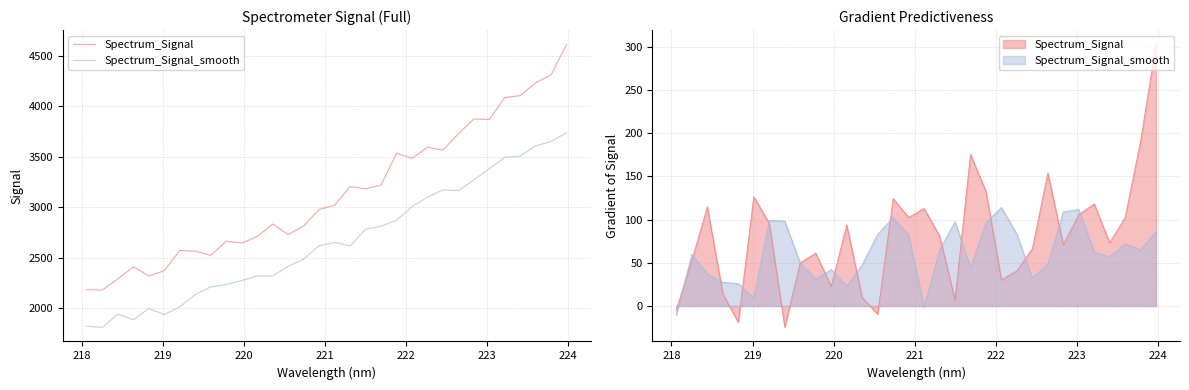

What is the minimum value shown in the chart?

1813.7